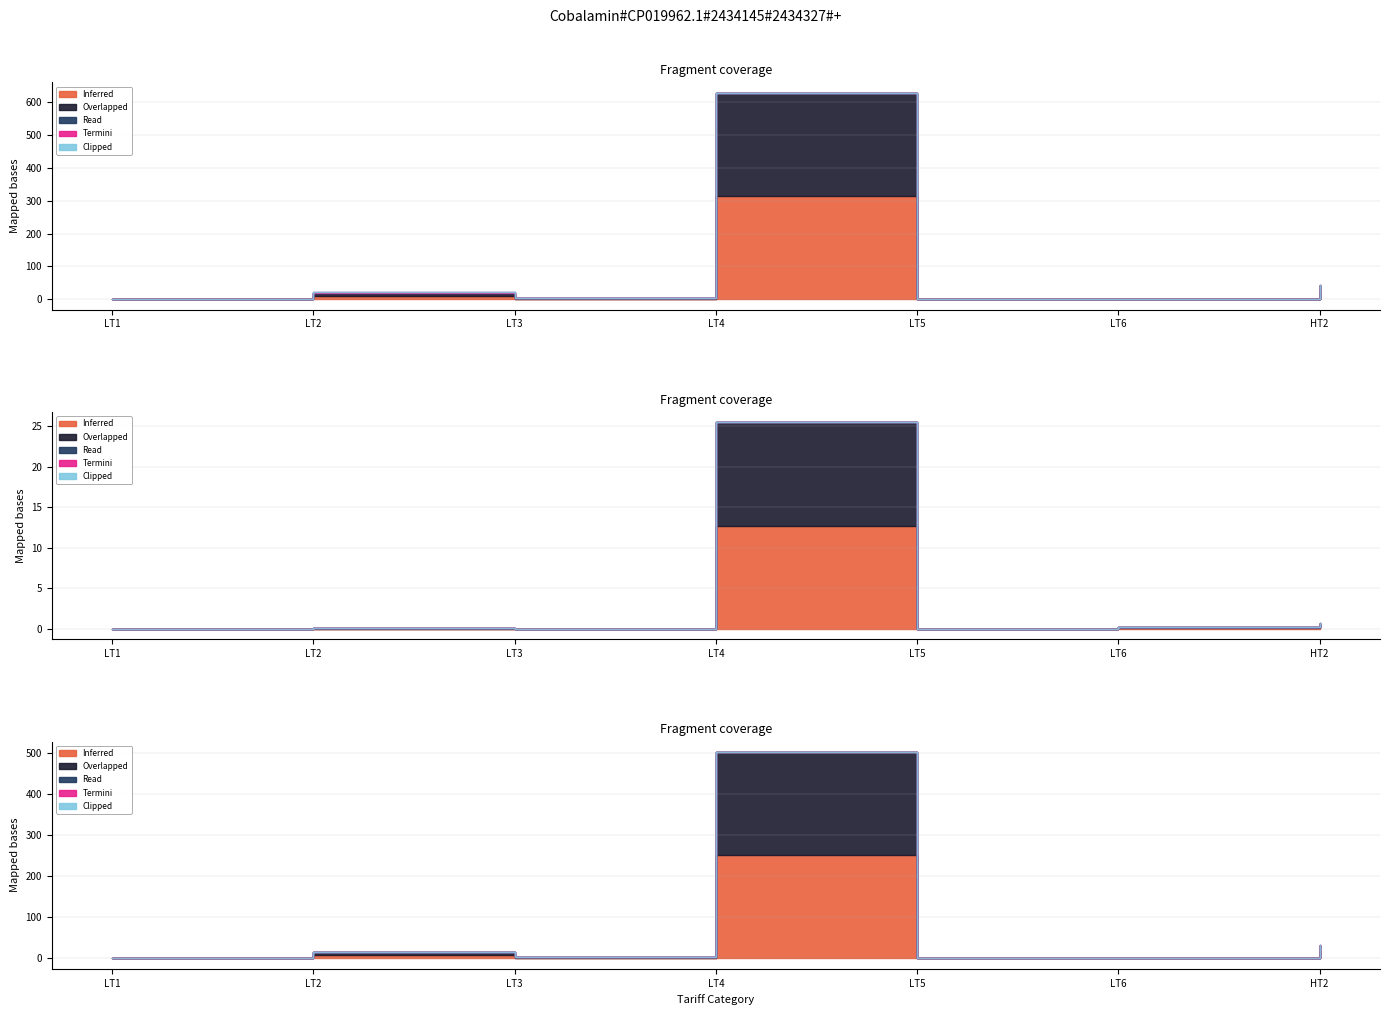

True or false: Inferred and Read cross at least once.

False